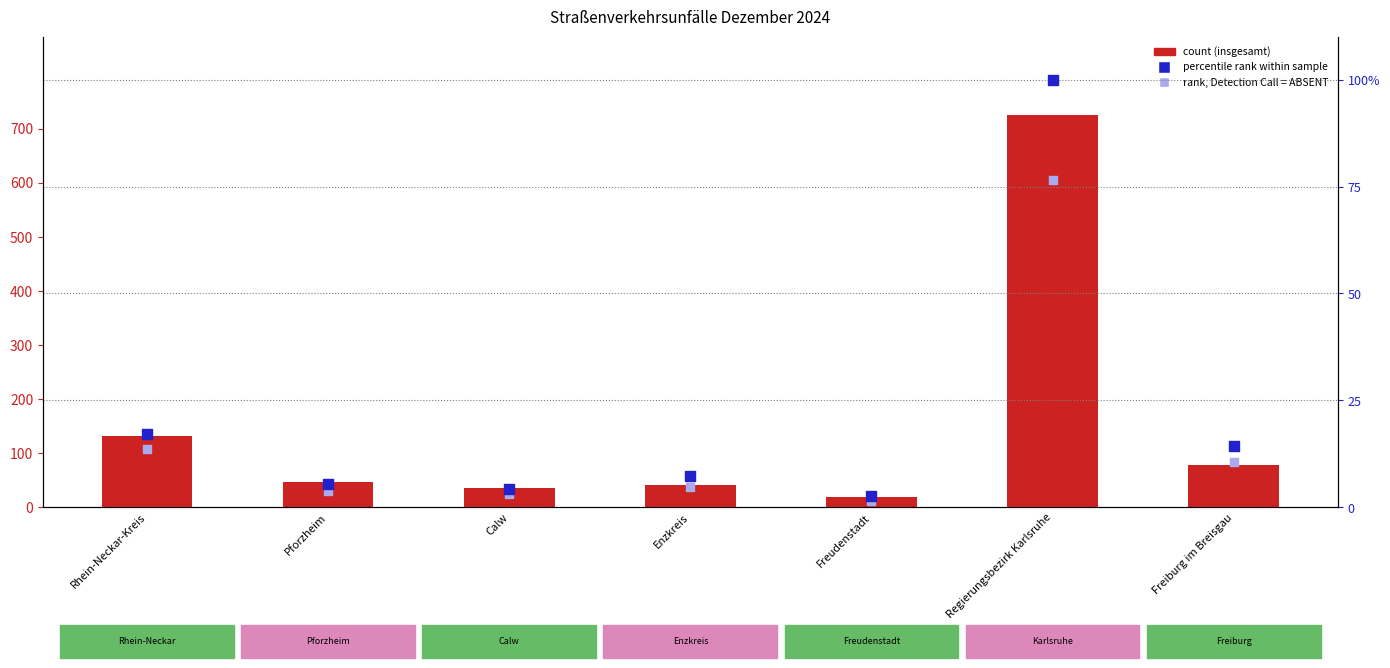

At which category is the sum across all series the highest?

Regierungsbezirk Karlsruhe